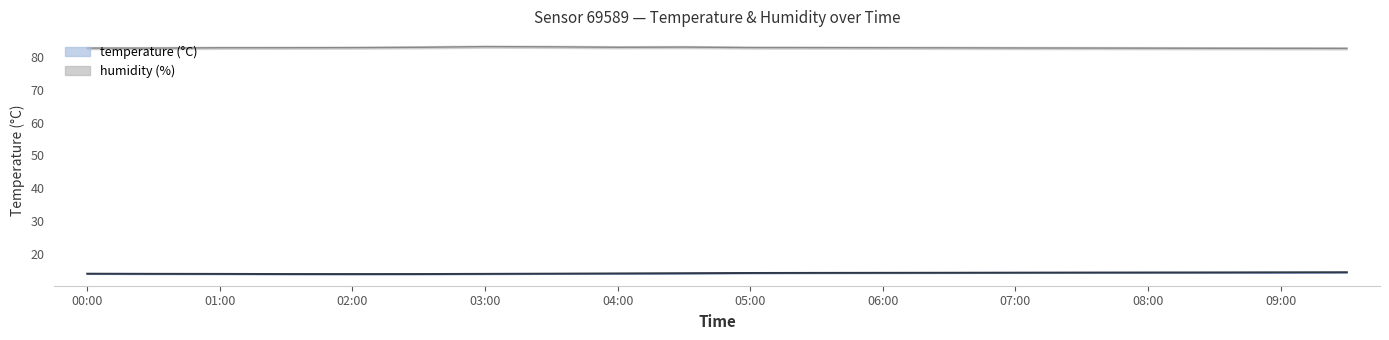

Reading left to right, transcribe all the data shown in this chart.

temperature: 00:00=13.8	00:30=13.8	01:00=13.8	01:30=13.7	02:00=13.7	02:30=13.7	03:00=13.8	03:30=13.8	04:00=13.9	04:30=14.0	05:00=14.1	05:30=14.1	06:00=14.1	06:30=14.1	07:00=14.2	07:30=14.2	08:00=14.2	08:30=14.2	09:00=14.2	09:30=14.3
temp_upper: 00:00=13.9	00:30=13.9	01:00=13.8	01:30=13.8	02:00=13.8	02:30=13.8	03:00=13.8	03:30=13.9	04:00=14.0	04:30=14.1	05:00=14.1	05:30=14.2	06:00=14.2	06:30=14.2	07:00=14.2	07:30=14.2	08:00=14.3	08:30=14.3	09:00=14.3	09:30=14.3
temp_lower: 00:00=13.8	00:30=13.7	01:00=13.7	01:30=13.7	02:00=13.7	02:30=13.7	03:00=13.7	03:30=13.8	04:00=13.8	04:30=13.9	05:00=14.0	05:30=14.0	06:00=14.0	06:30=14.1	07:00=14.1	07:30=14.1	08:00=14.1	08:30=14.2	09:00=14.2	09:30=14.2
humidity: 00:00=82.8	00:30=82.8	01:00=82.9	01:30=82.9	02:00=82.9	02:30=83.0	03:00=83.2	03:30=83.2	04:00=83.0	04:30=83.1	05:00=82.9	05:30=82.9	06:00=82.9	06:30=82.8	07:00=82.8	07:30=82.8	08:00=82.8	08:30=82.7	09:00=82.7	09:30=82.7
hum_upper: 00:00=83.1	00:30=83.1	01:00=83.2	01:30=83.2	02:00=83.2	02:30=83.3	03:00=83.5	03:30=83.5	04:00=83.3	04:30=83.4	05:00=83.3	05:30=83.2	06:00=83.2	06:30=83.2	07:00=83.1	07:30=83.1	08:00=83.1	08:30=83.0	09:00=83.0	09:30=83.0
hum_lower: 00:00=82.4	00:30=82.4	01:00=82.5	01:30=82.5	02:00=82.6	02:30=82.7	03:00=82.9	03:30=82.8	04:00=82.7	04:30=82.8	05:00=82.6	05:30=82.6	06:00=82.5	06:30=82.5	07:00=82.5	07:30=82.5	08:00=82.4	08:30=82.4	09:00=82.4	09:30=82.3